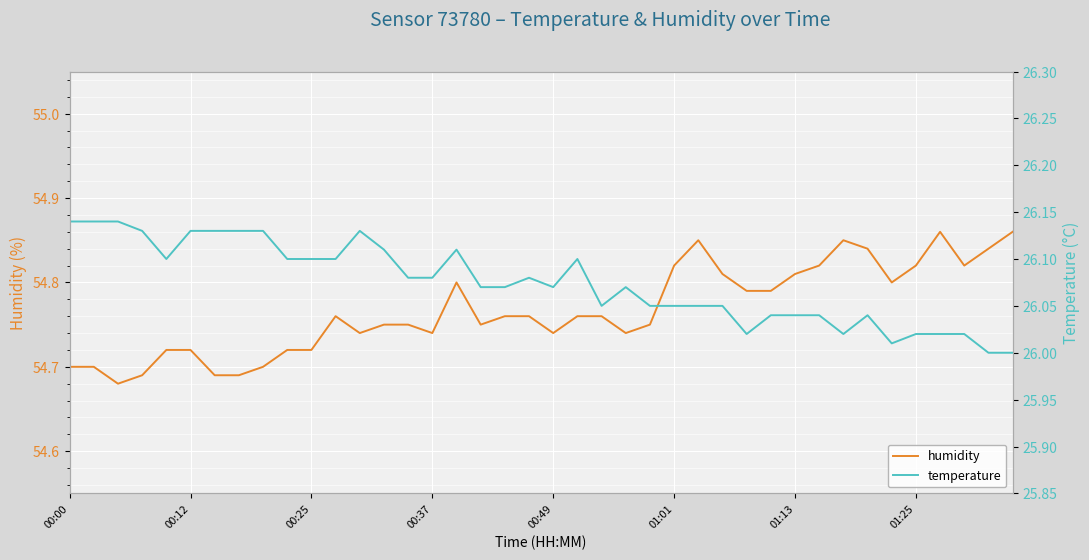

How many data points does each series have?

40